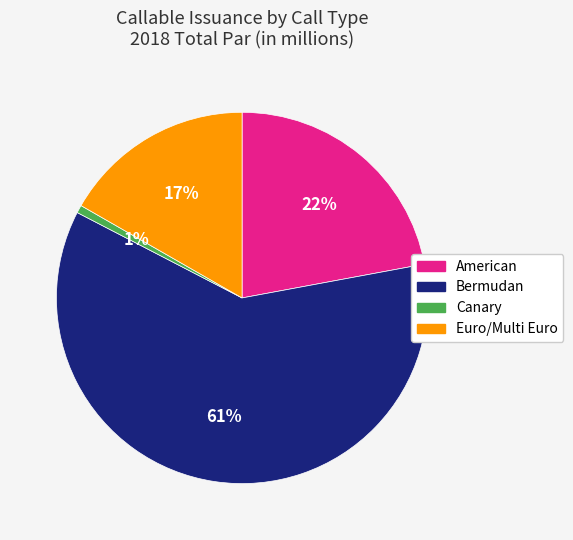

Do Euro/Multi Euro and American together represent more than half of the pie?

No